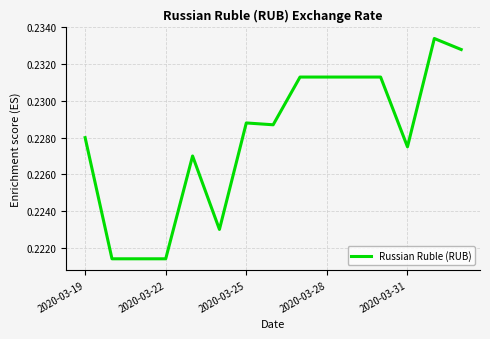

What is the value of the 2nd point from the left?

0.2